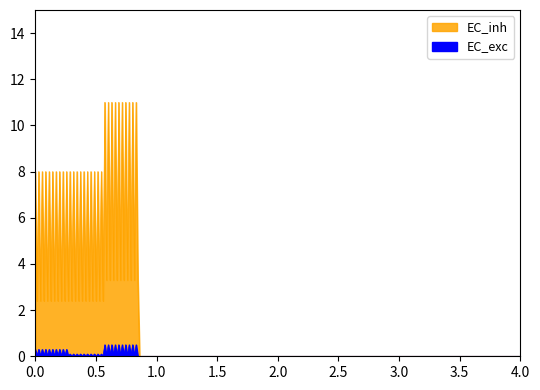

List the series in order of their peak value, lowest first.

EC_exc, EC_inh